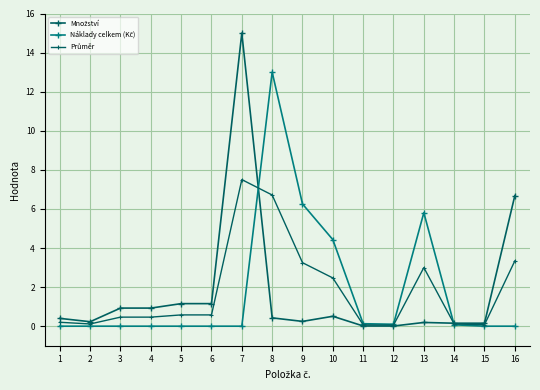

Is it true that Množství equals 1.2 at 6?

True